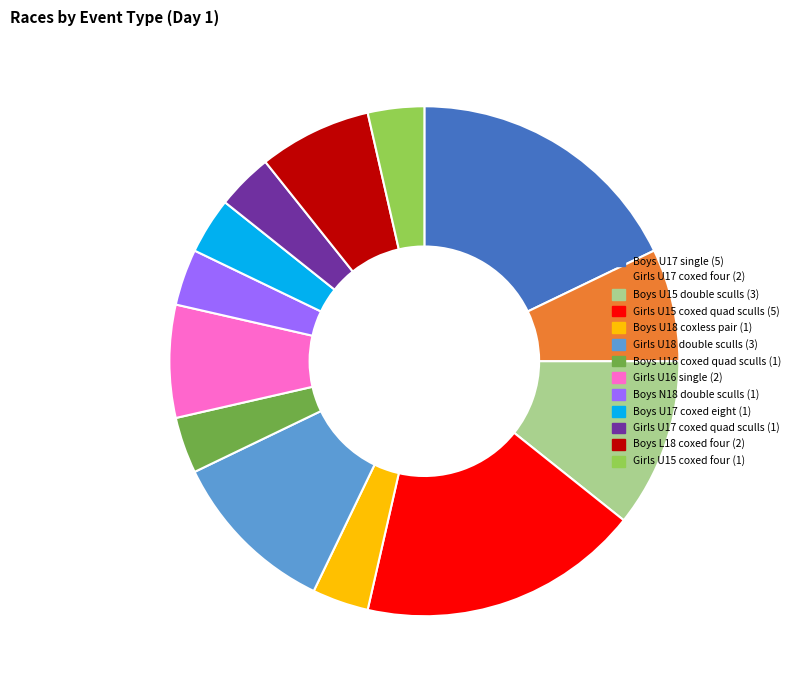

Approximately how many times larger is the value at Girls U18 double sculls (3) compared to Boys U18 coxless pair (1)?

3.0